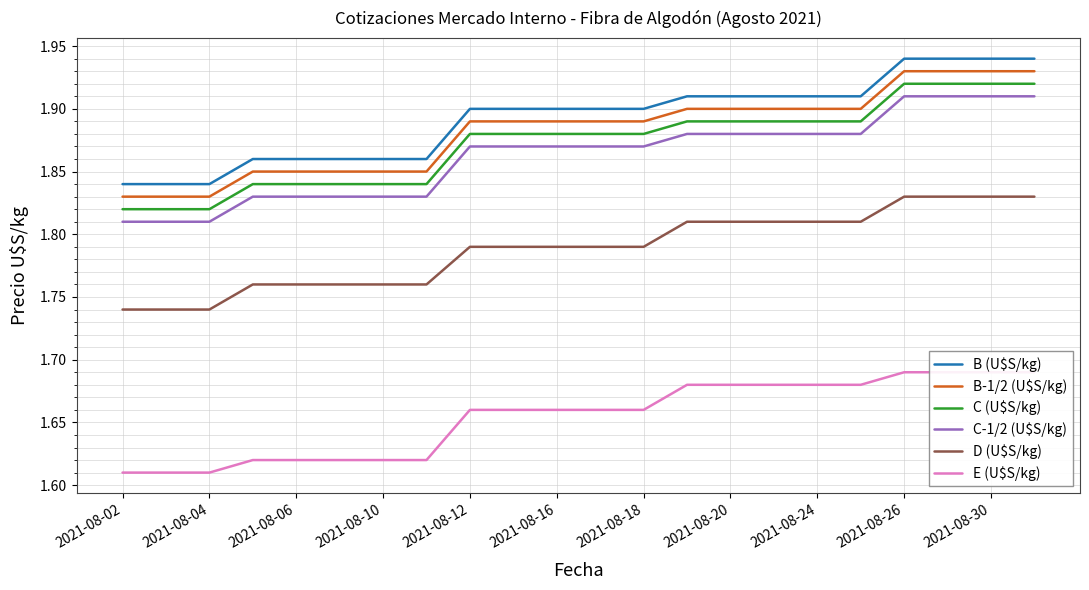

What are all the series names shown in the legend?

B (U$S/kg), B-1/2 (U$S/kg), C (U$S/kg), C-1/2 (U$S/kg), D (U$S/kg), E (U$S/kg)